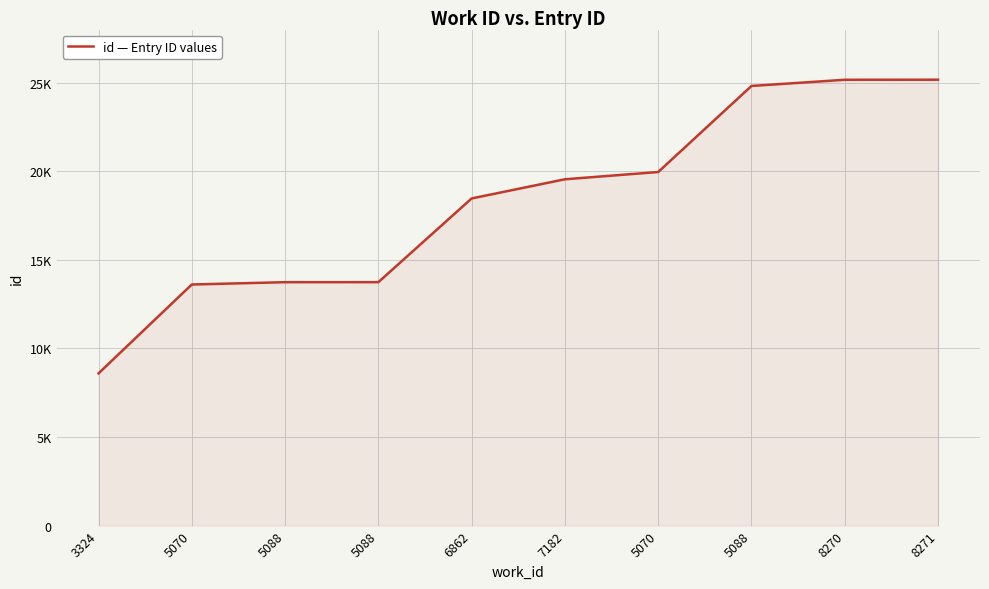

Reading right to left, list all the values displayed in this chart.

8271=25170	8270=25165	5088=24816	5070=19959	7182=19549	6862=18467	5088=13741	5088=13740	5070=13609	3324=8592